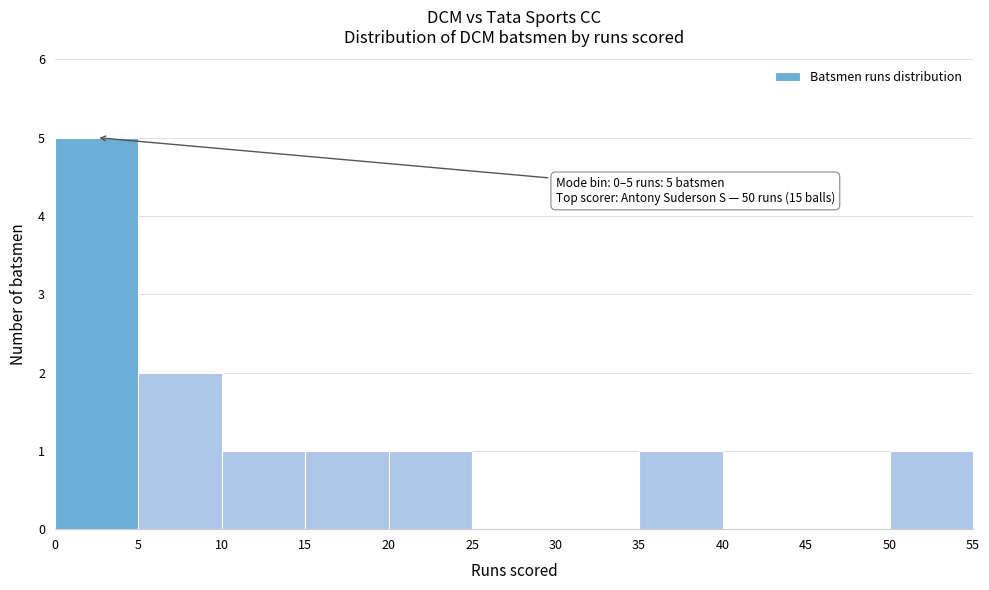

Over which range of the x-axis is the bar tallest?

0 to 5